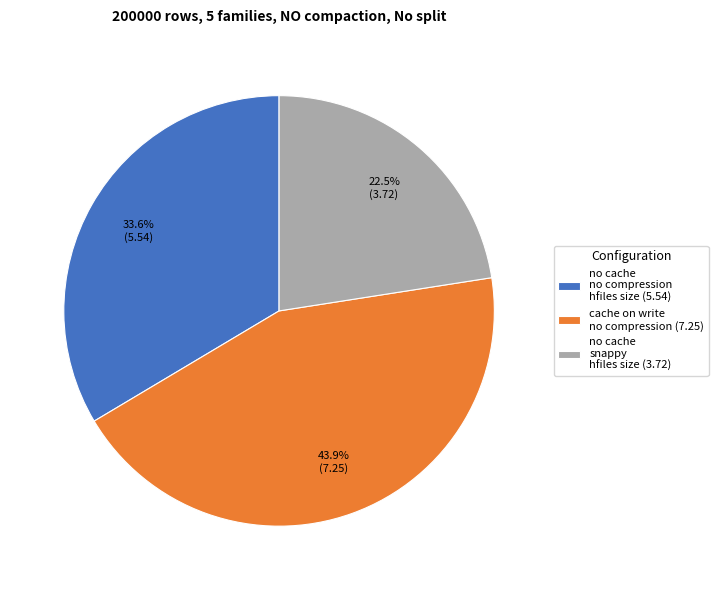

Combined, what portion of the pie is no cache no compression hfiles size (5.54) and no cache snappy hfiles size (3.72)?

56.1%